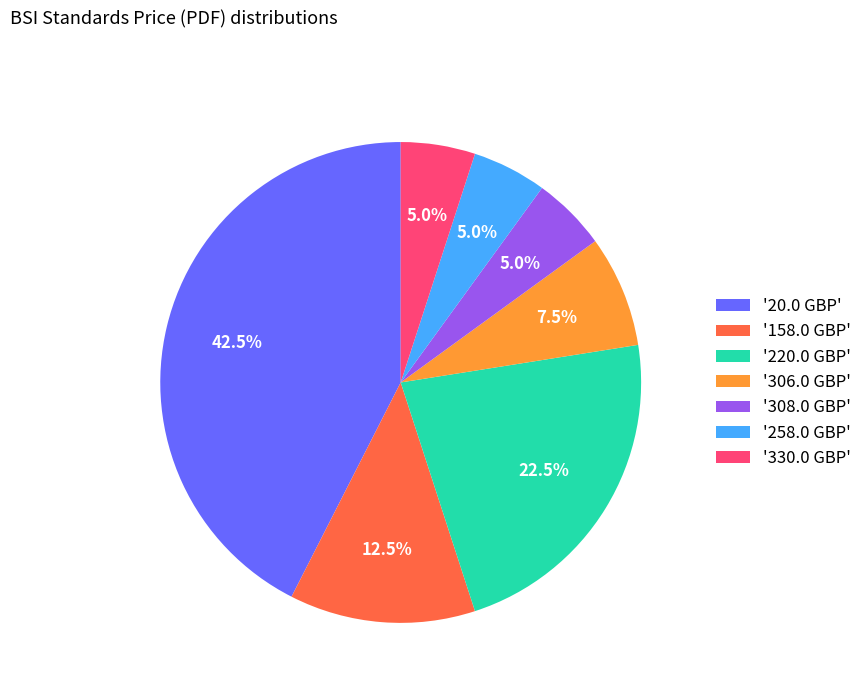

What percentage is NOT represented by '308.0 GBP'?

95.0%